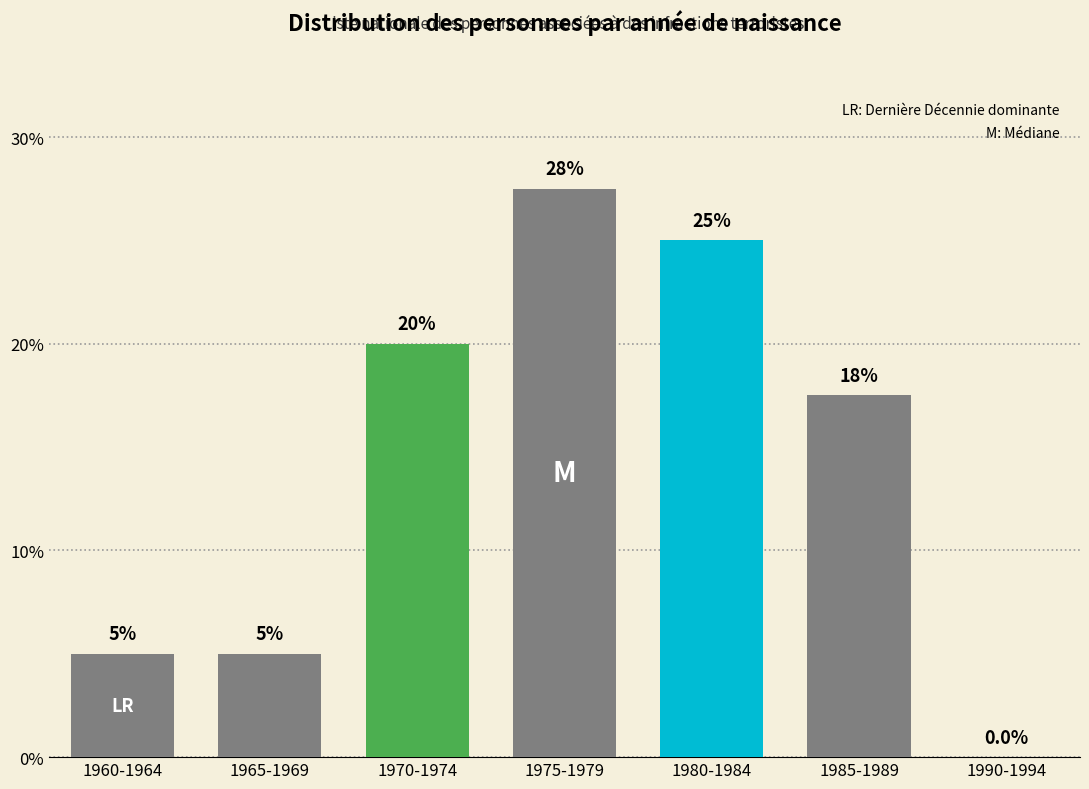

Reading left to right, list all the values displayed in this chart.

1960-1964=5.0	1965-1969=5.0	1970-1974=20.0	1975-1979=27.5	1980-1984=25.0	1985-1989=17.5	1990-1994=0.0